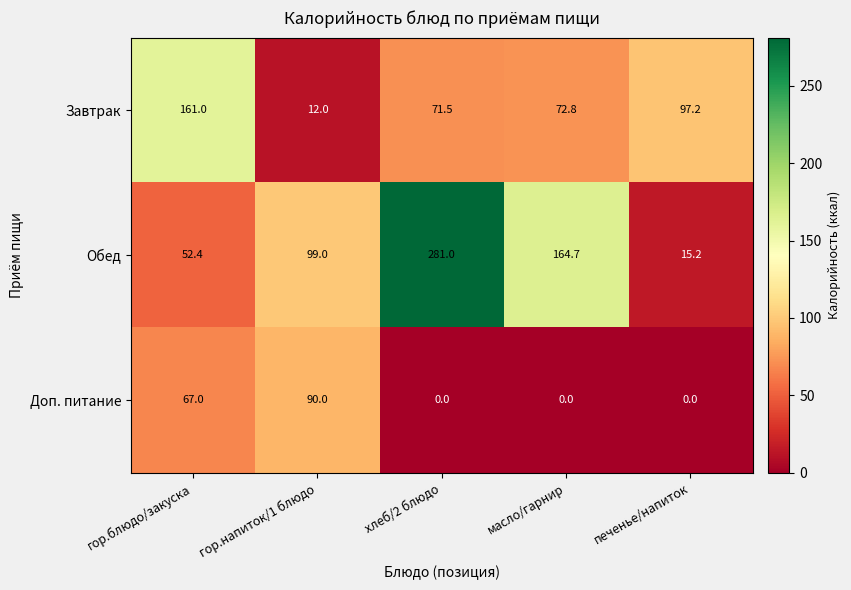

How many distinct data groups are displayed?

3